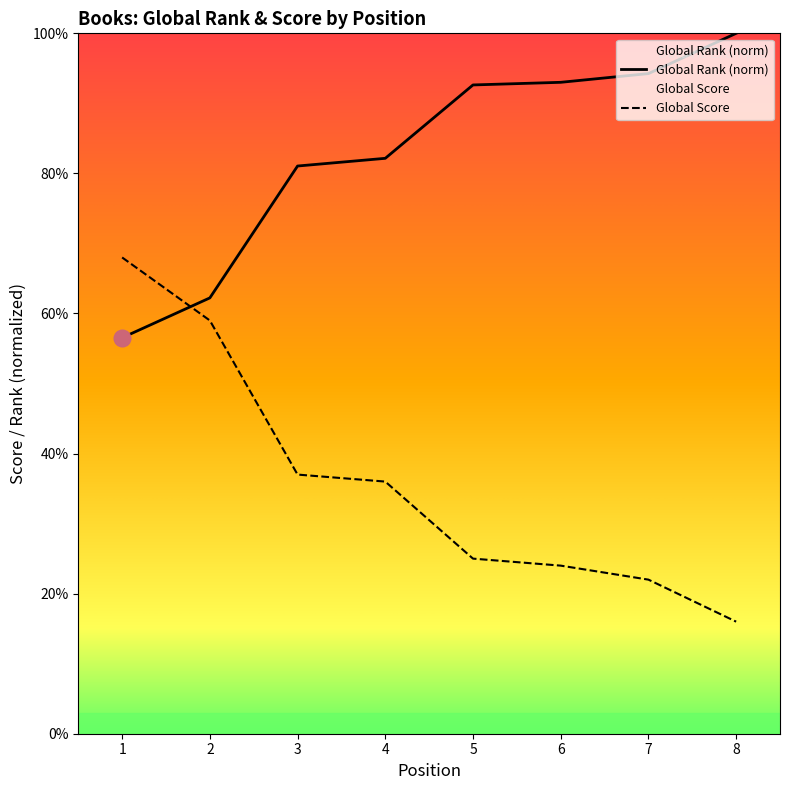

At how many categories does at least one series exceed 93?

3